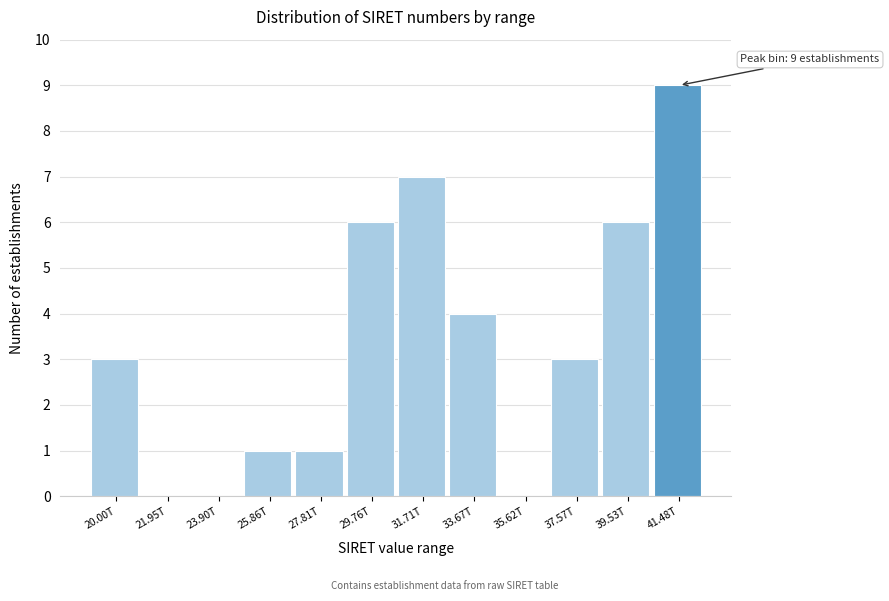

Reading left to right, list all the values displayed in this chart.

20.00T=3	21.95T=0	23.90T=0	25.86T=1	27.81T=1	29.76T=6	31.71T=7	33.67T=4	35.62T=0	37.57T=3	39.53T=6	41.48T=9